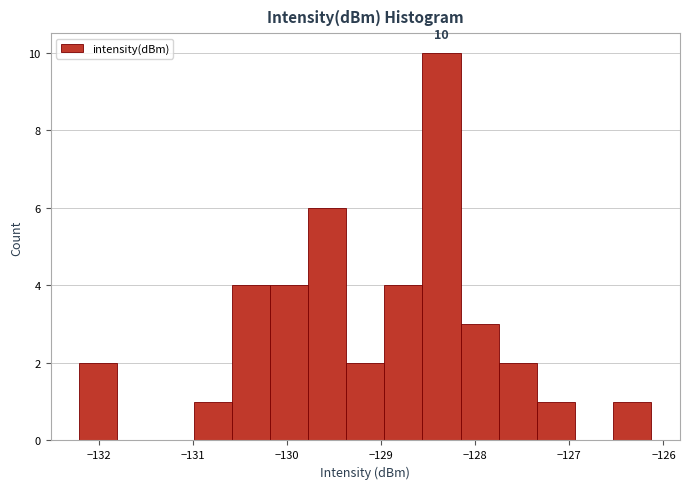

Over which range of the x-axis is the bar tallest?

-128.6 to -128.2